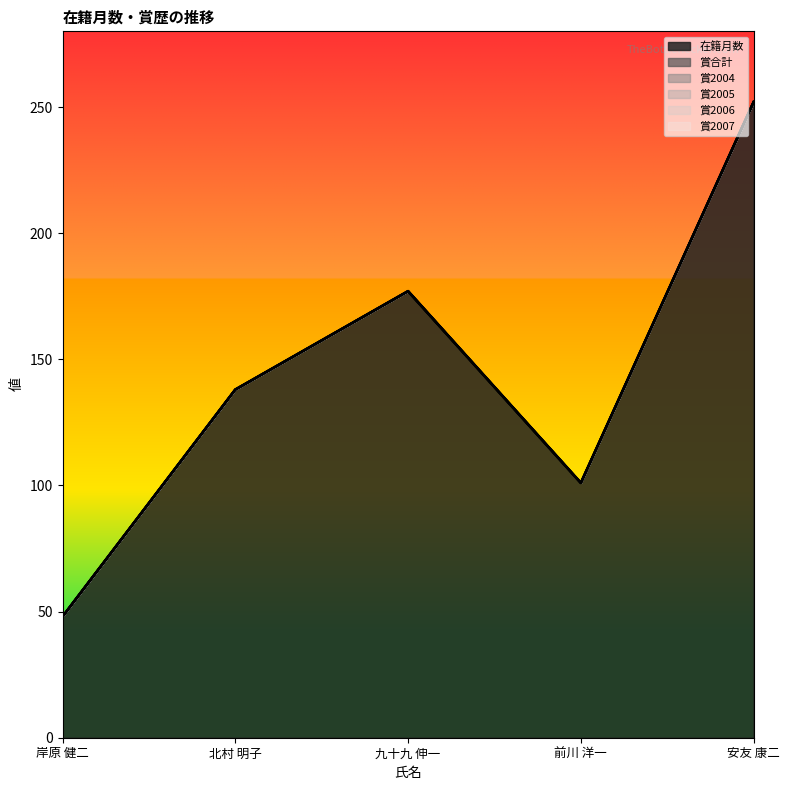

What is the total value across all series at 前川 洋一?

101